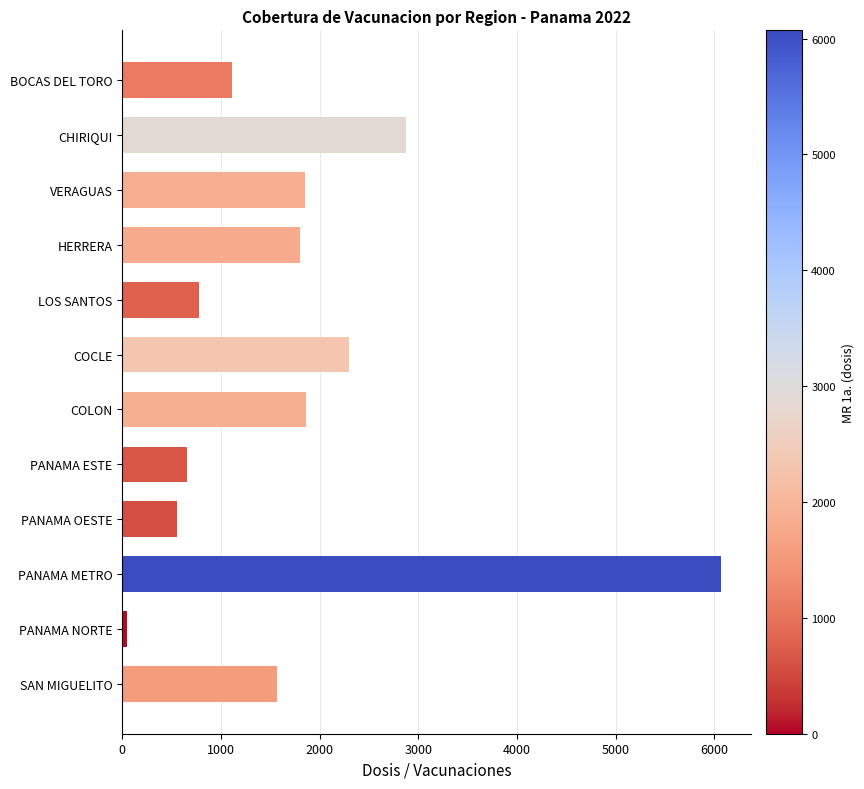

How many bars are there in total?

12